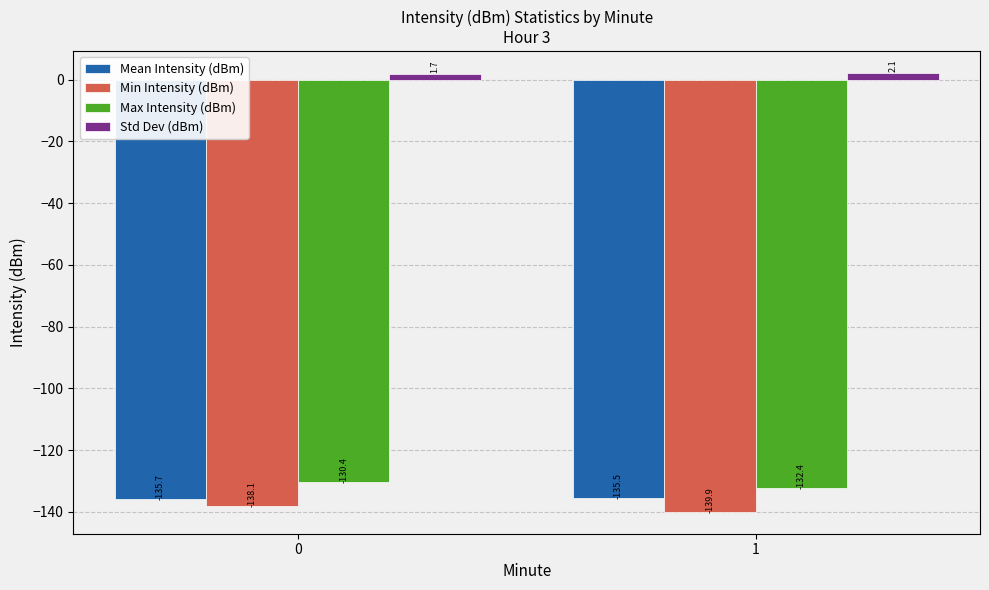

Is it true that Mean Intensity (dBm) equals -135.5 at 1?

True